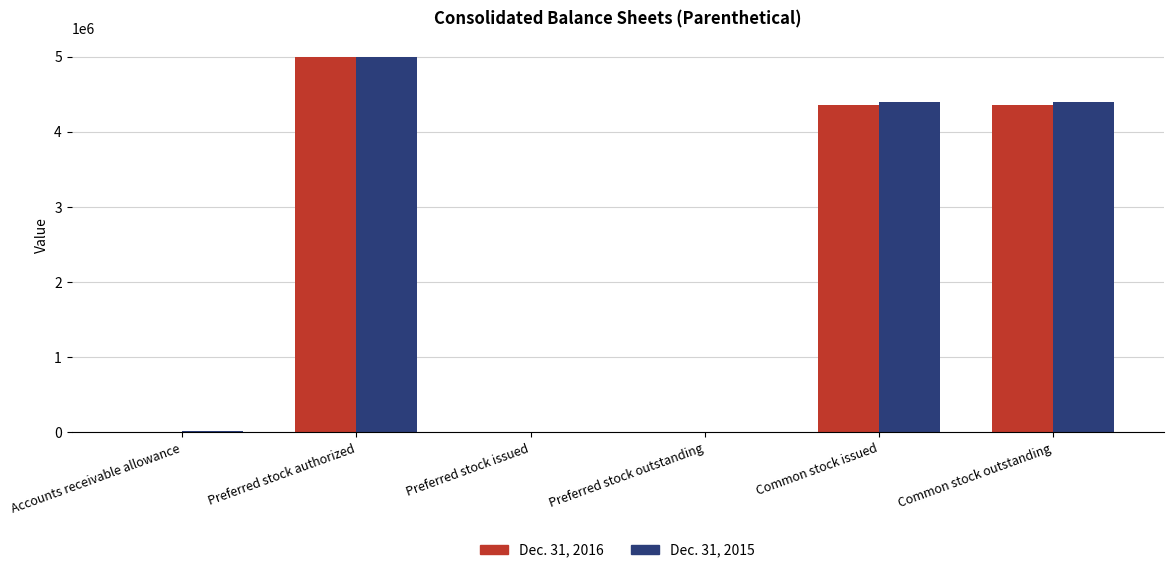

What is the greatest value displayed?

5000000